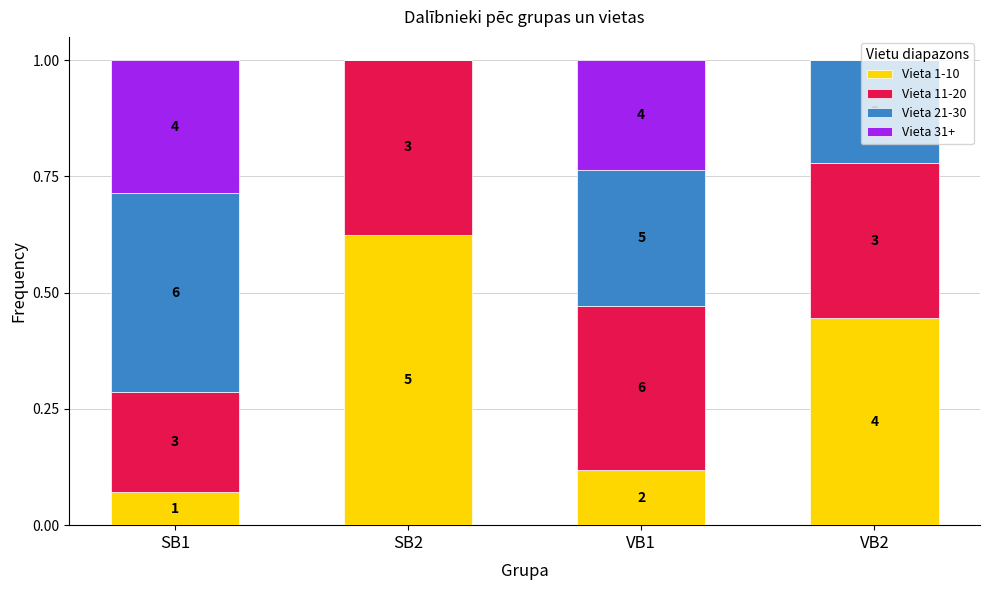

Does the chart contain stacked bars?

Yes